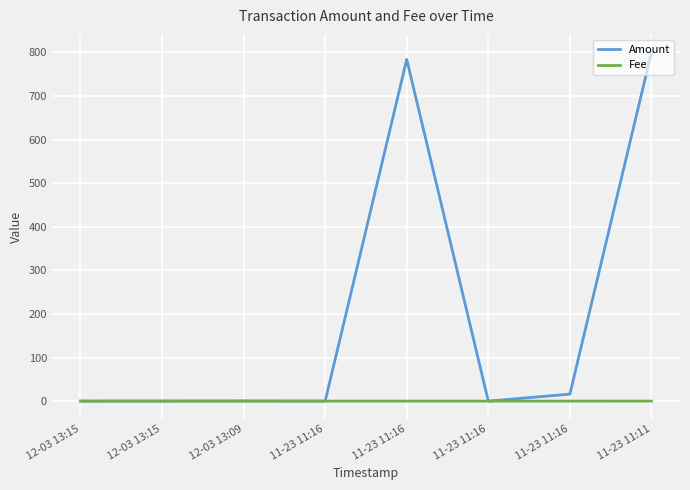

Is this an area chart (filled region under the line)?

No